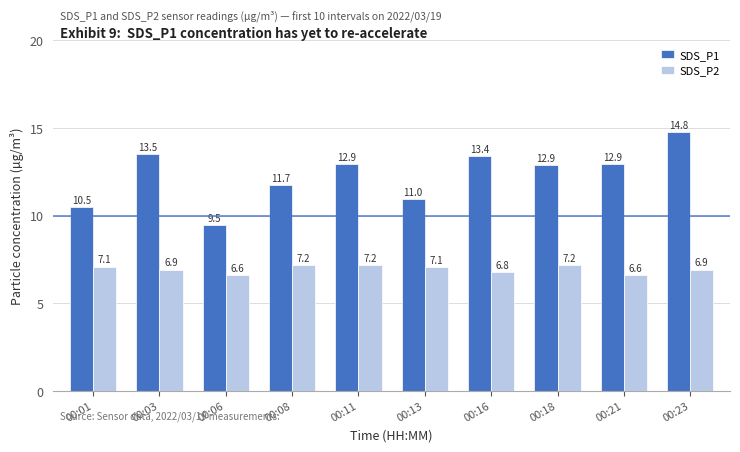

At how many categories does at least one series exceed 6?

10